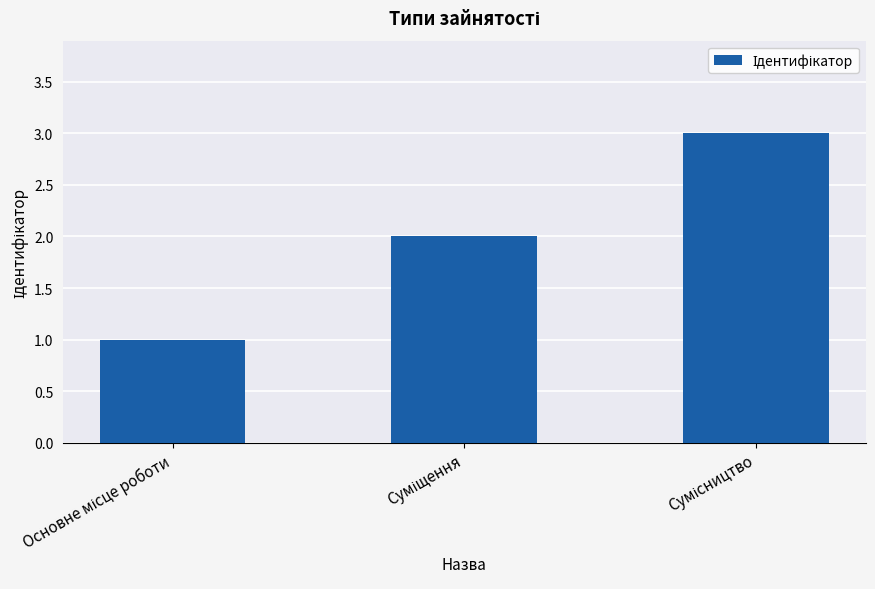

What is the greatest value displayed?

3